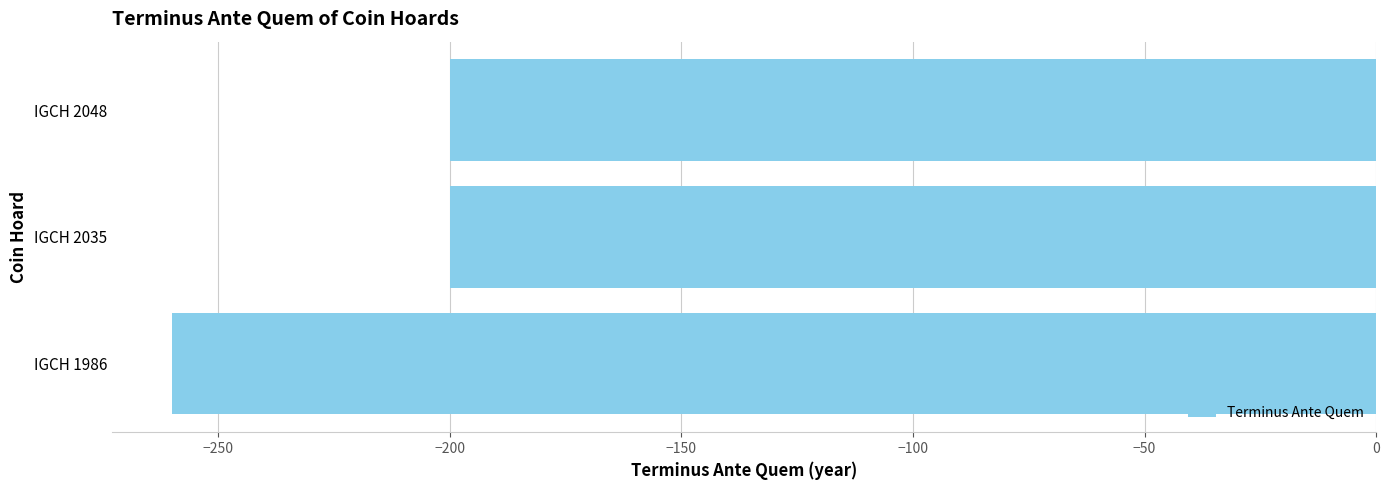

The chart shows a value of -301 at IGCH 2048. True or false?

False